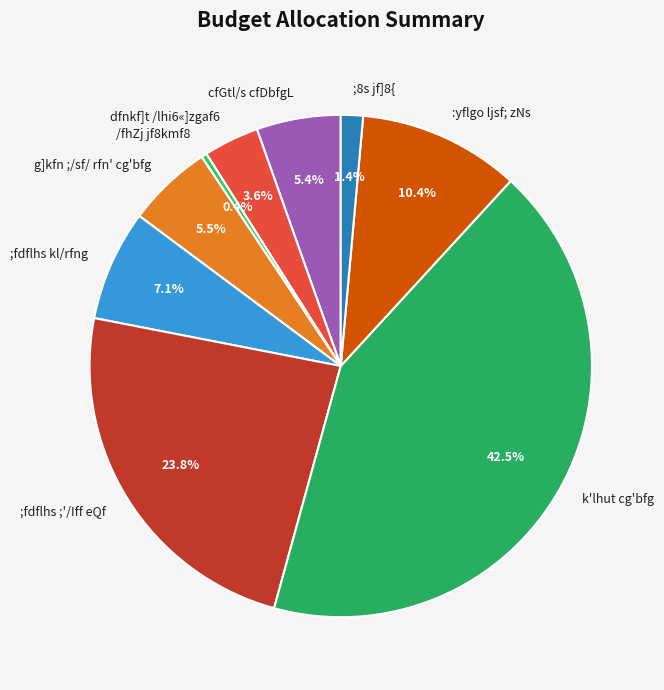

Which has a higher value, ;fdflhs kl/rfng or ;8s jf]8{?

;fdflhs kl/rfng